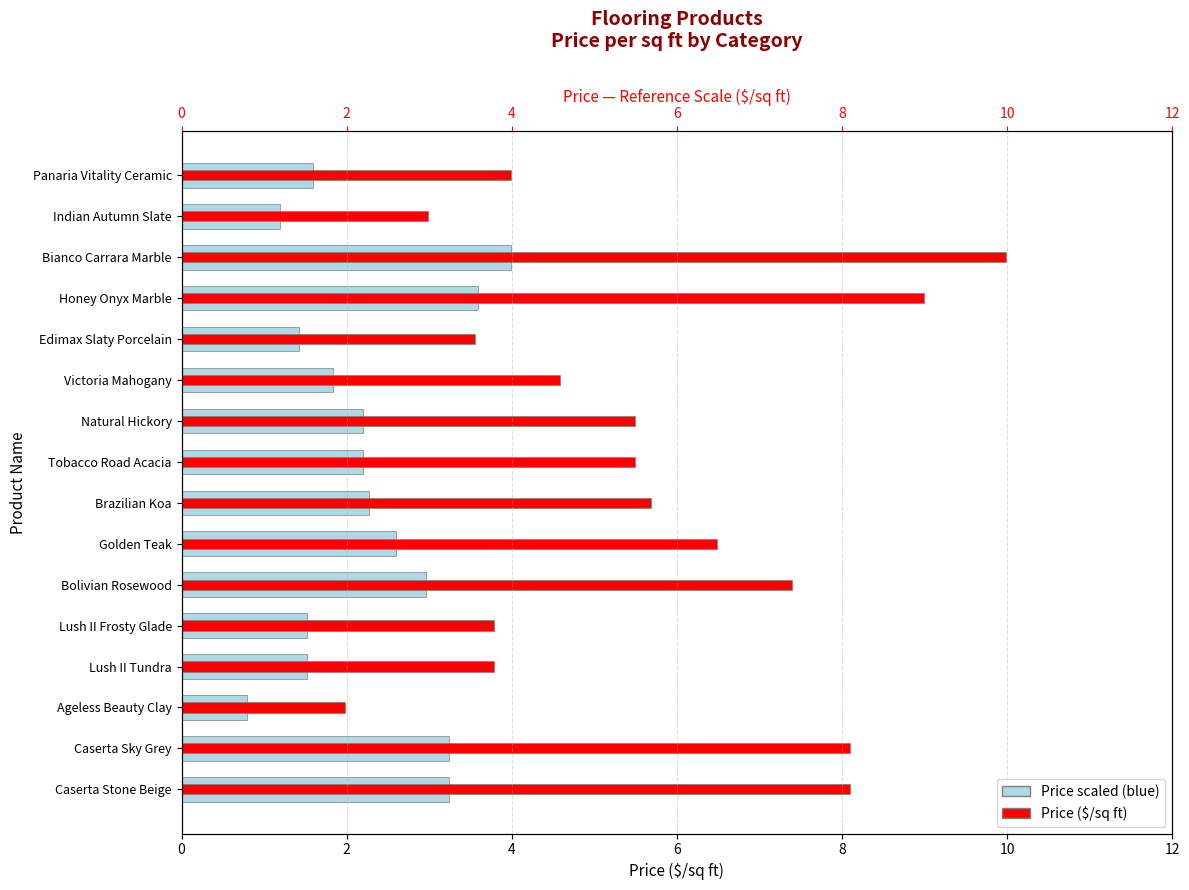

Which has a higher value, Lush II Tundra or Caserta Sky Grey?

Caserta Sky Grey